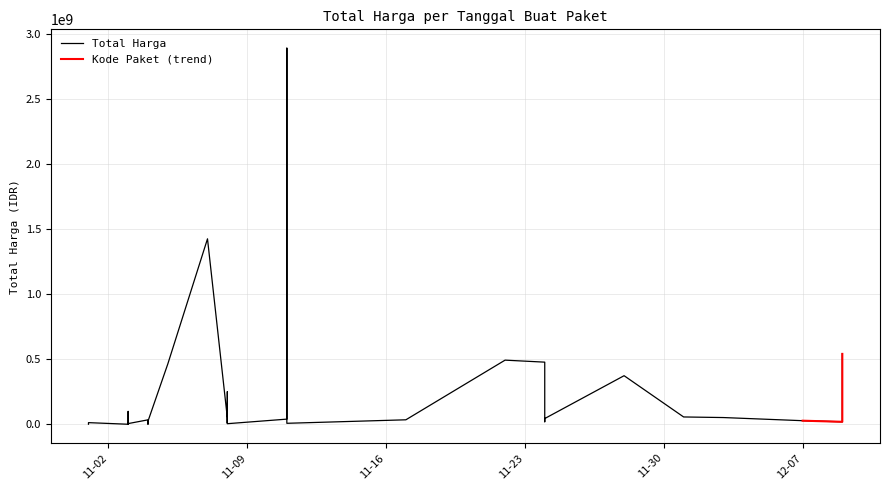

What are all the series names shown in the legend?

Total Harga, Kode Paket